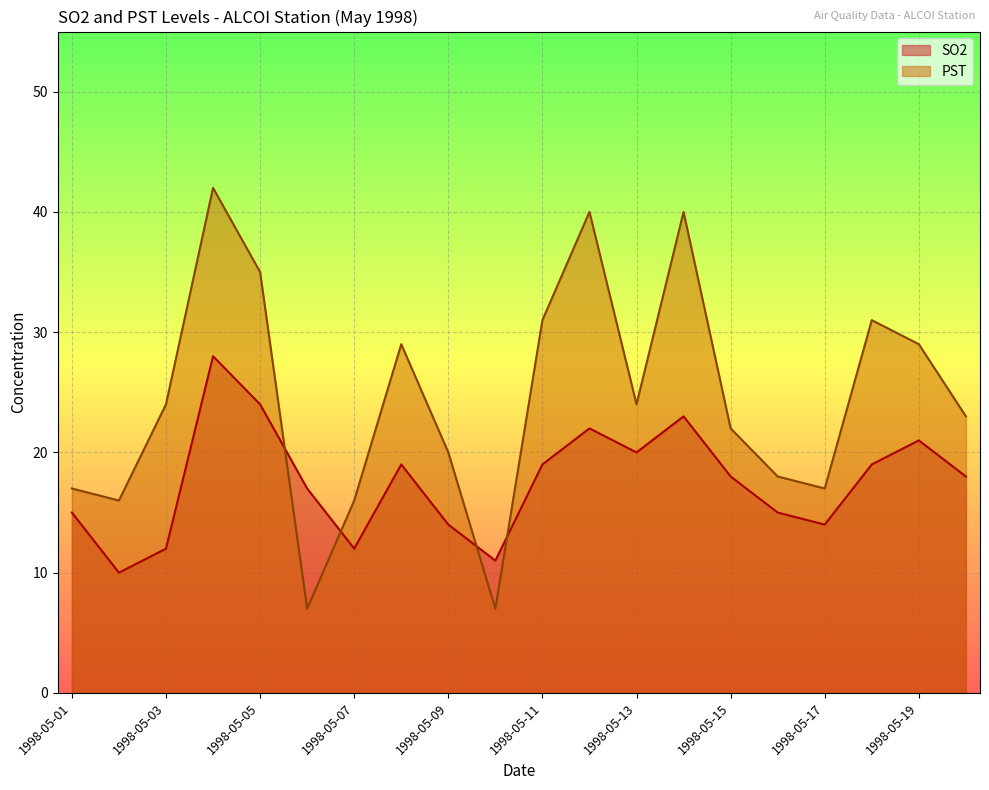

Which series has the largest total across all categories?

PST